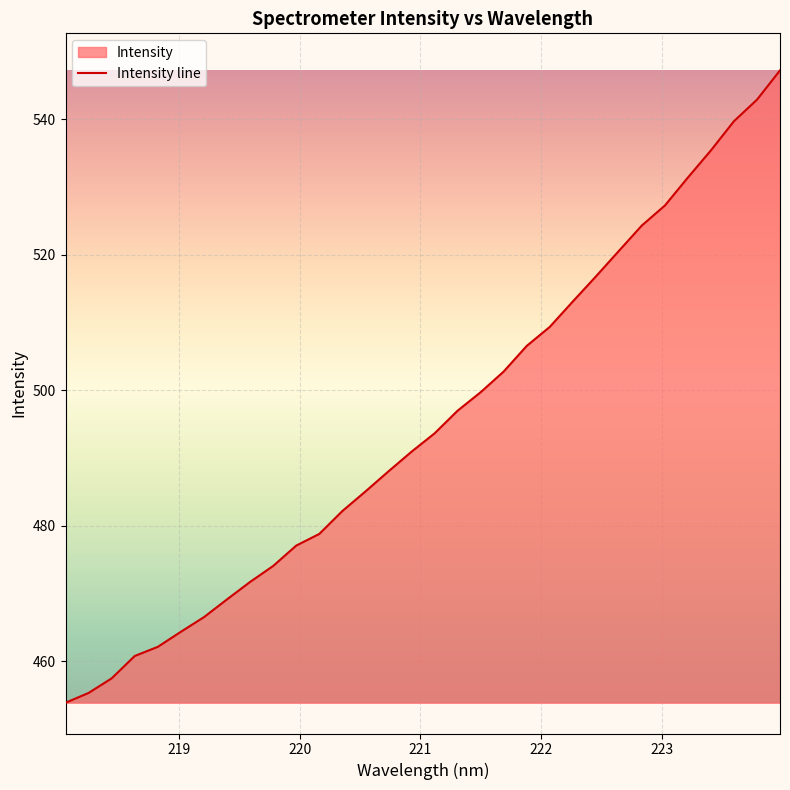

Reading left to right, extract all data points from this chart.

453.9	455.3	457.5	460.8	462.1	464.3	466.5	469.1	471.7	474.1	477.1	478.8	482.2	485.1	488.0	490.9	493.6	497.0	499.7	502.8	506.5	509.4	513.1	516.8	520.6	524.3	527.3	531.4	535.4	539.7	542.9	547.2